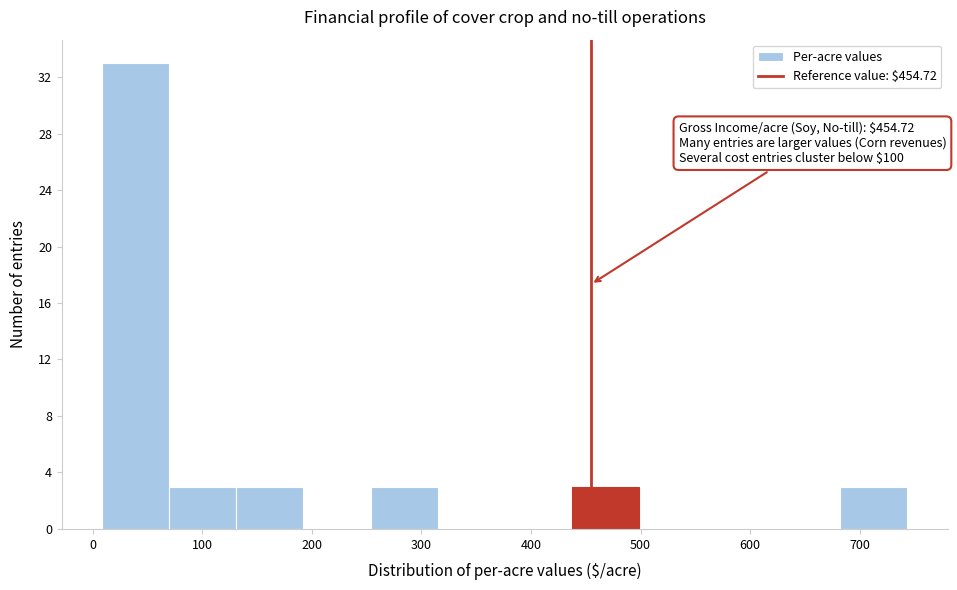

Which range on the x-axis has the tallest bar?

10 to 70